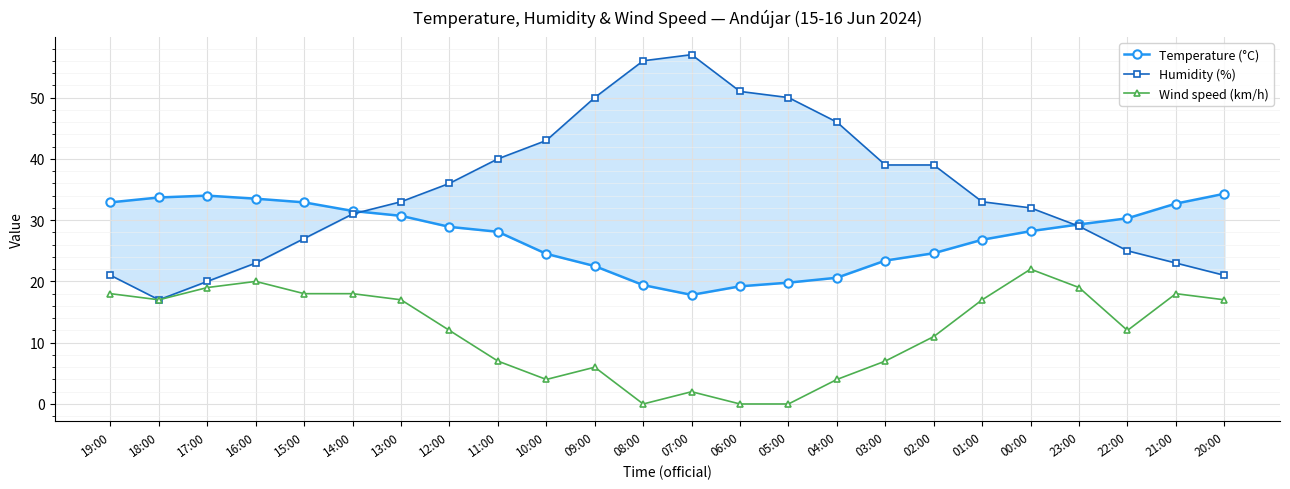

Rank the series at 00:00 from lowest to highest value.

Wind speed (km/h), Temperature (°C), Humidity (%)